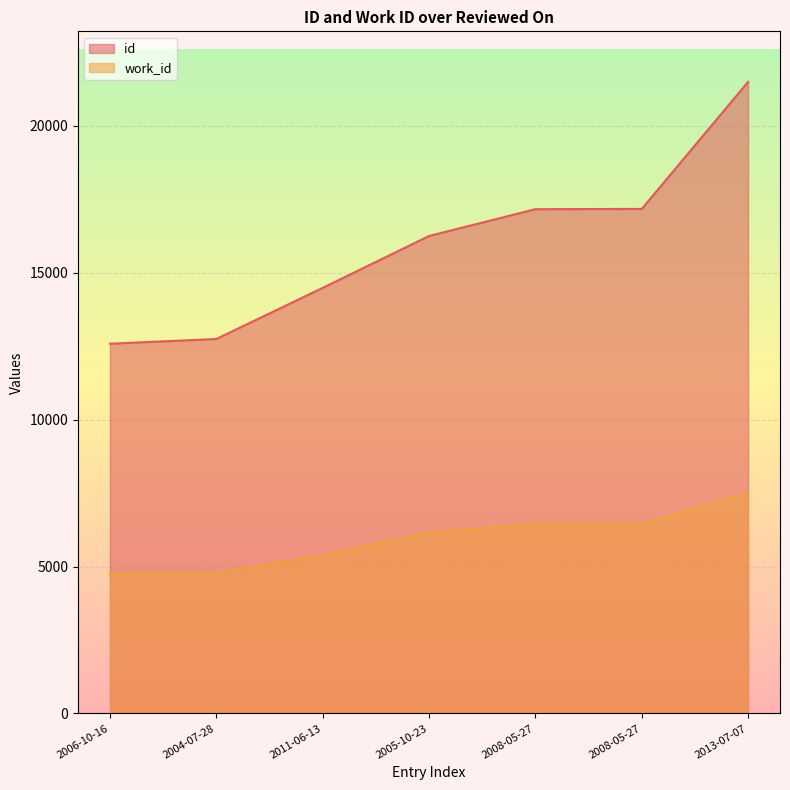

True or false: work_id and id cross at least once.

False